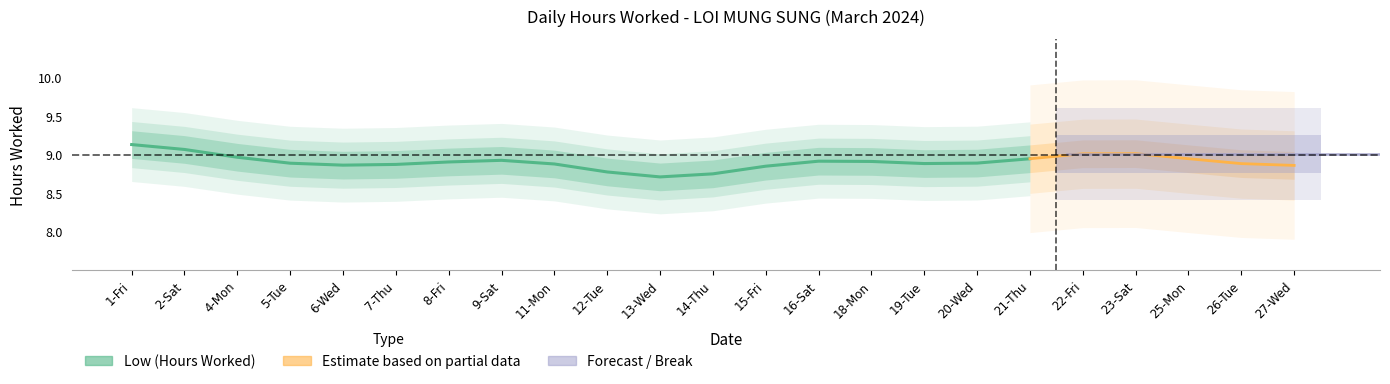

Count the number of data series in this chart.

2